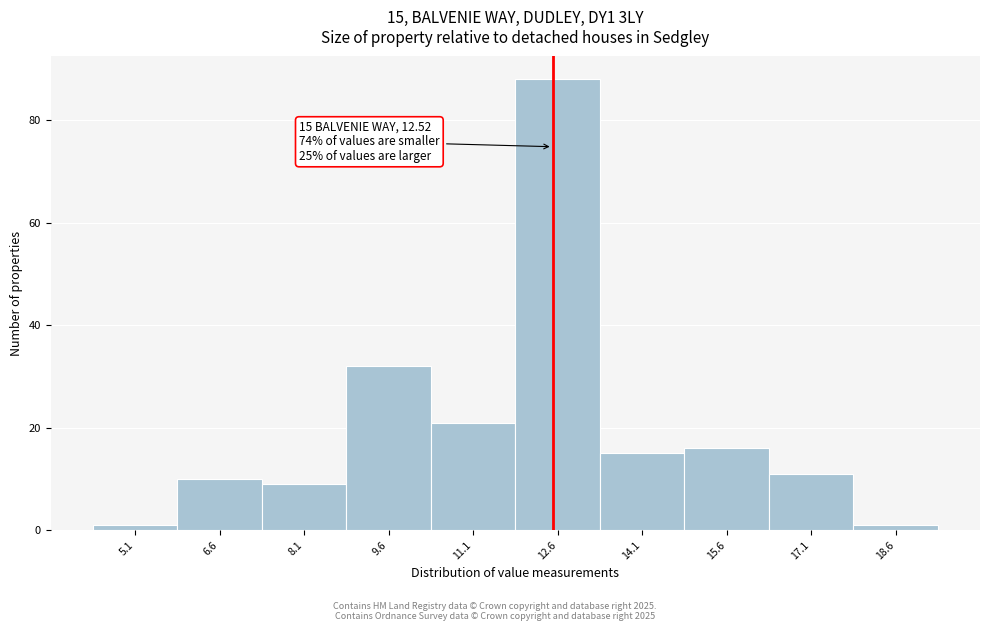

Over which range of the x-axis is the bar tallest?

11.86 to 13.36